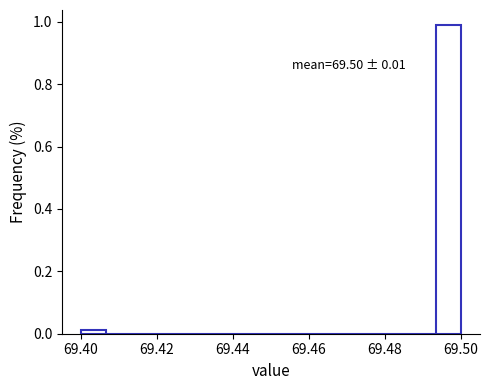

Around what value on the x-axis is the tallest bar? Give the approximate position of its centre, as read against the axis.

69.496